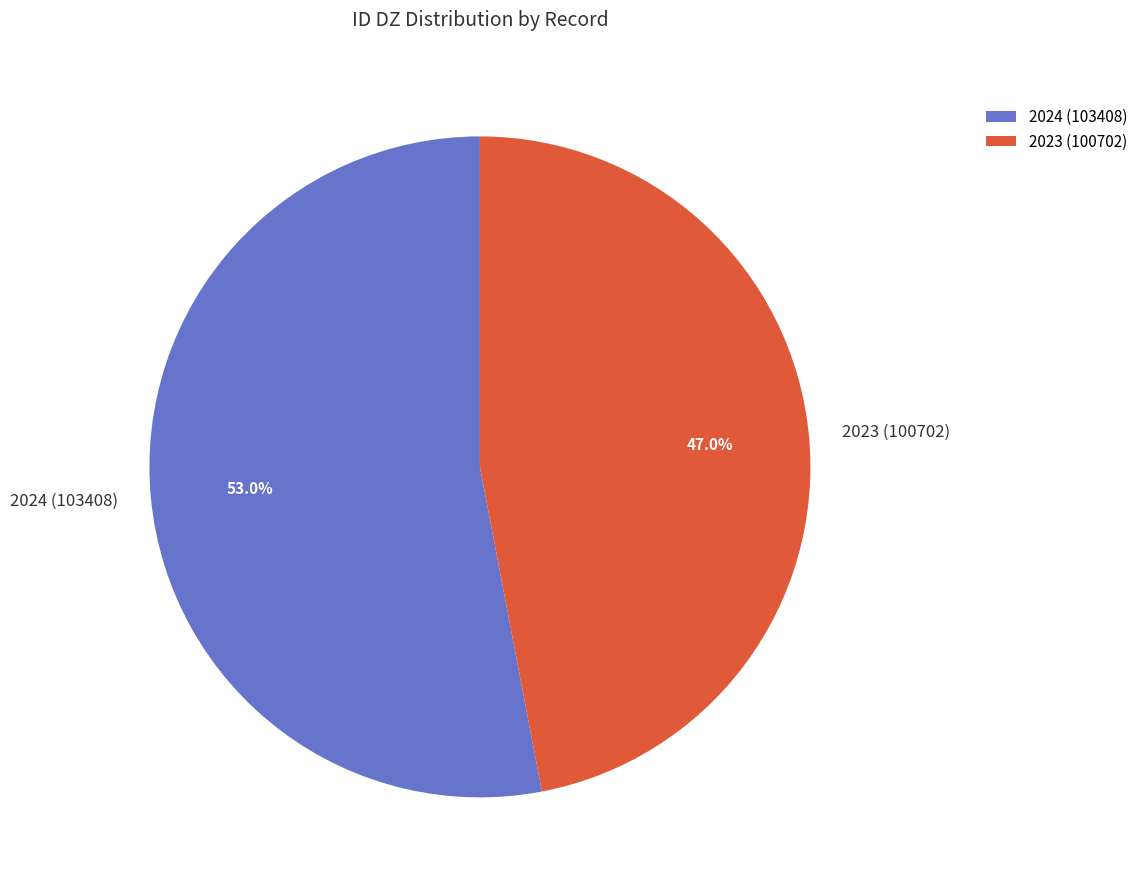

How many segments does this pie chart have?

2